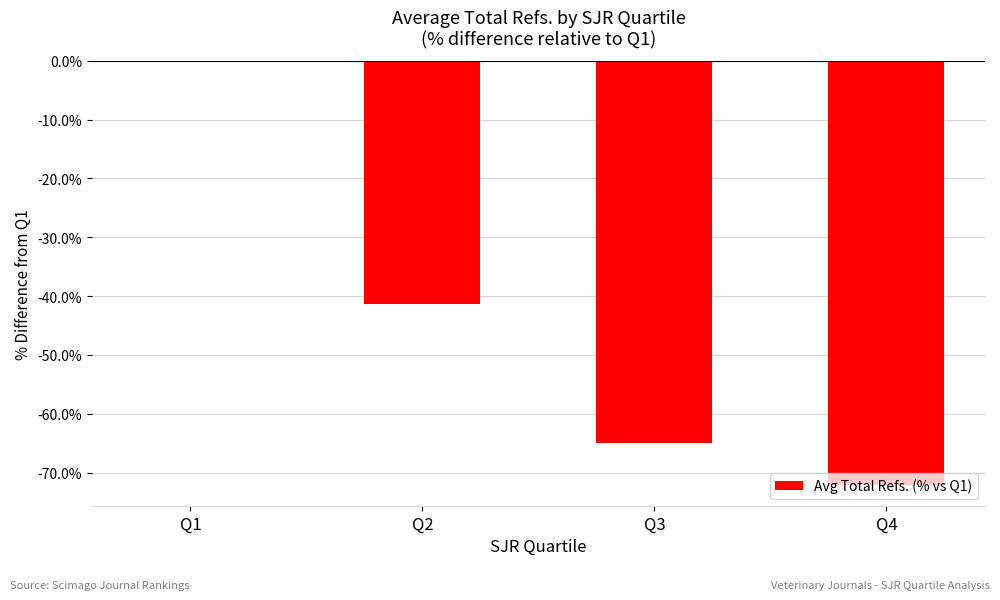

Is it true that the value at Q4 is -28.4?

False